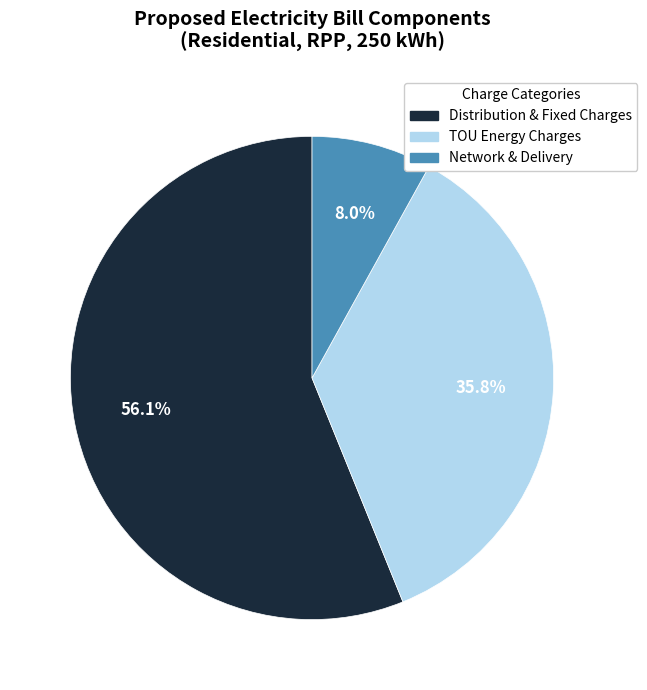

Is there a majority slice in this chart?

Yes